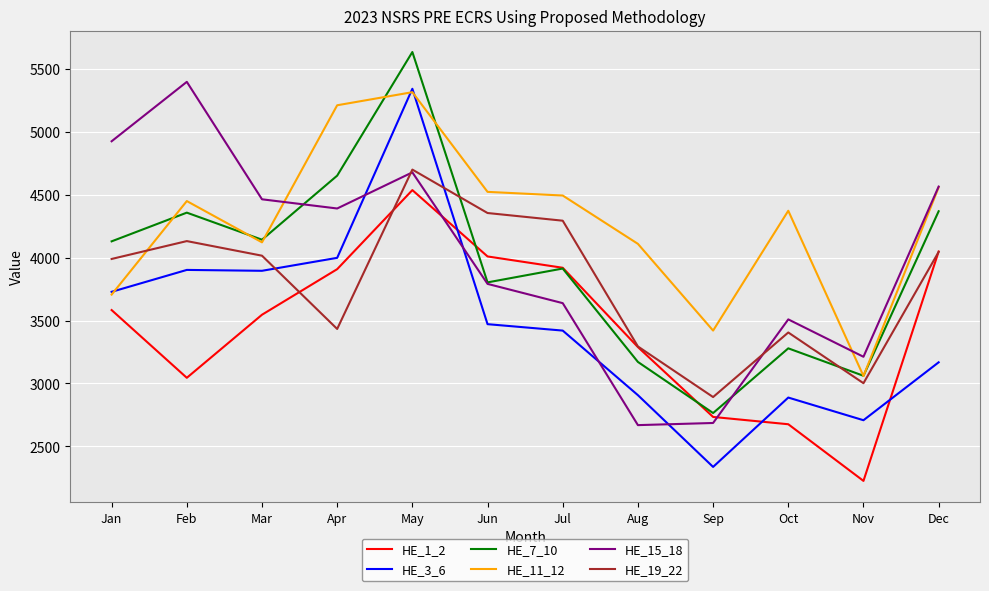

Which series has the largest total across all categories?

HE_11_12